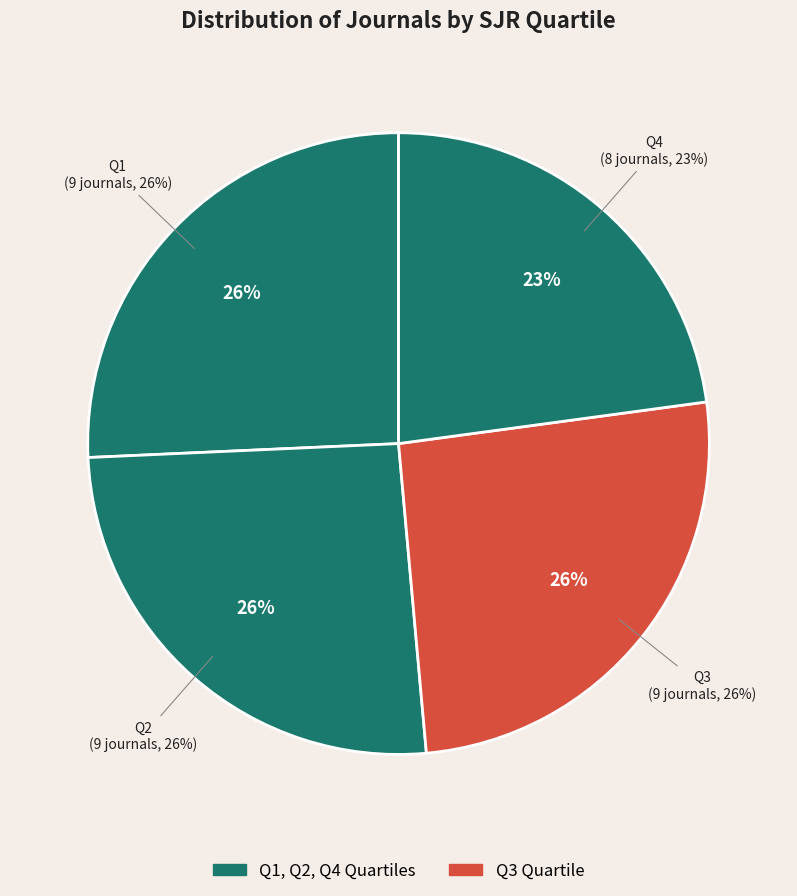

What percentage is the Q1 slice, to the nearest percent?

26%